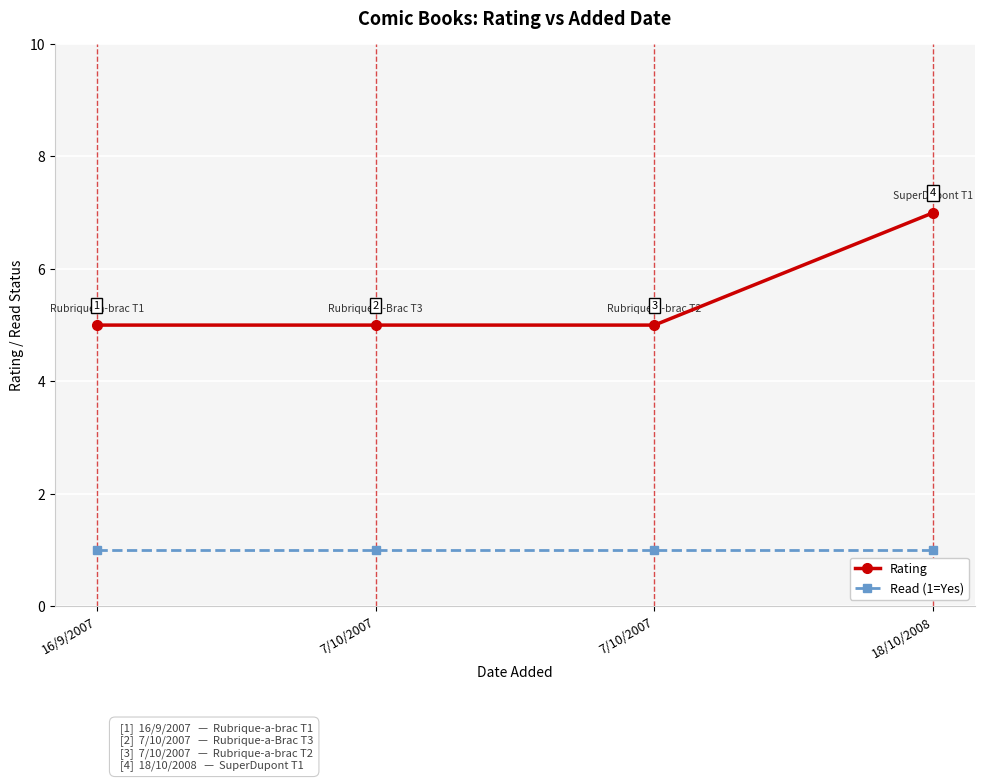

True or false: Read (1=Yes) and Rating intersect in this chart.

False